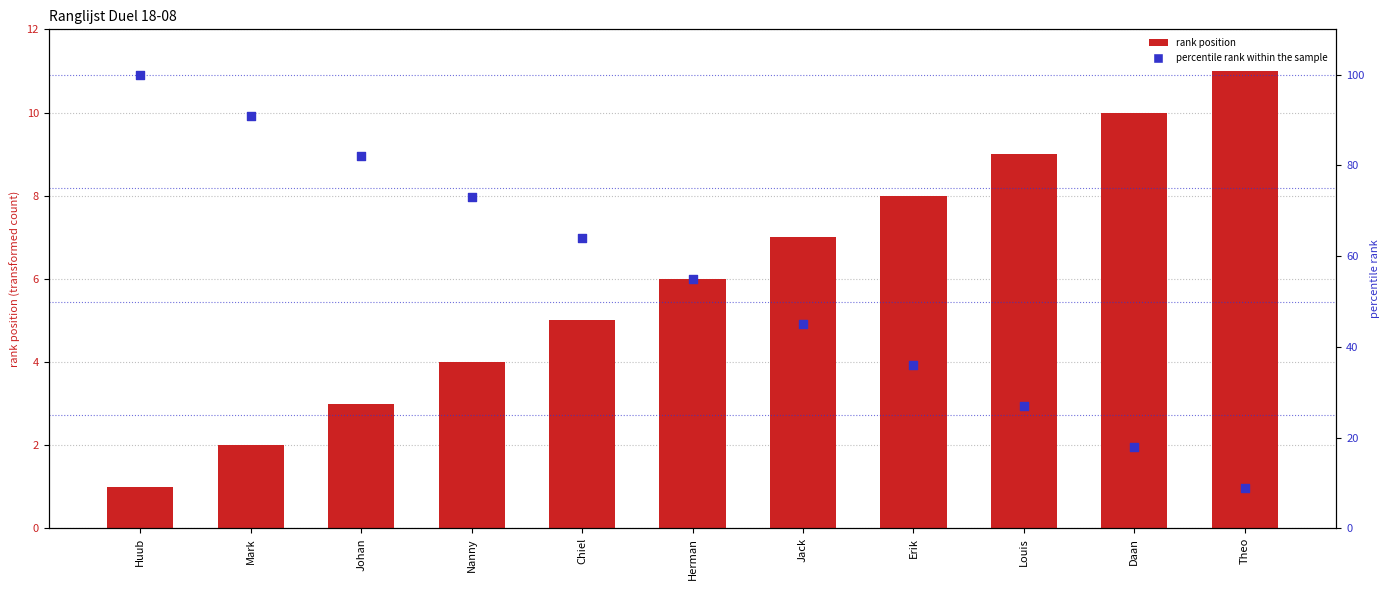

Which series contains the lowest Y value?

rank position